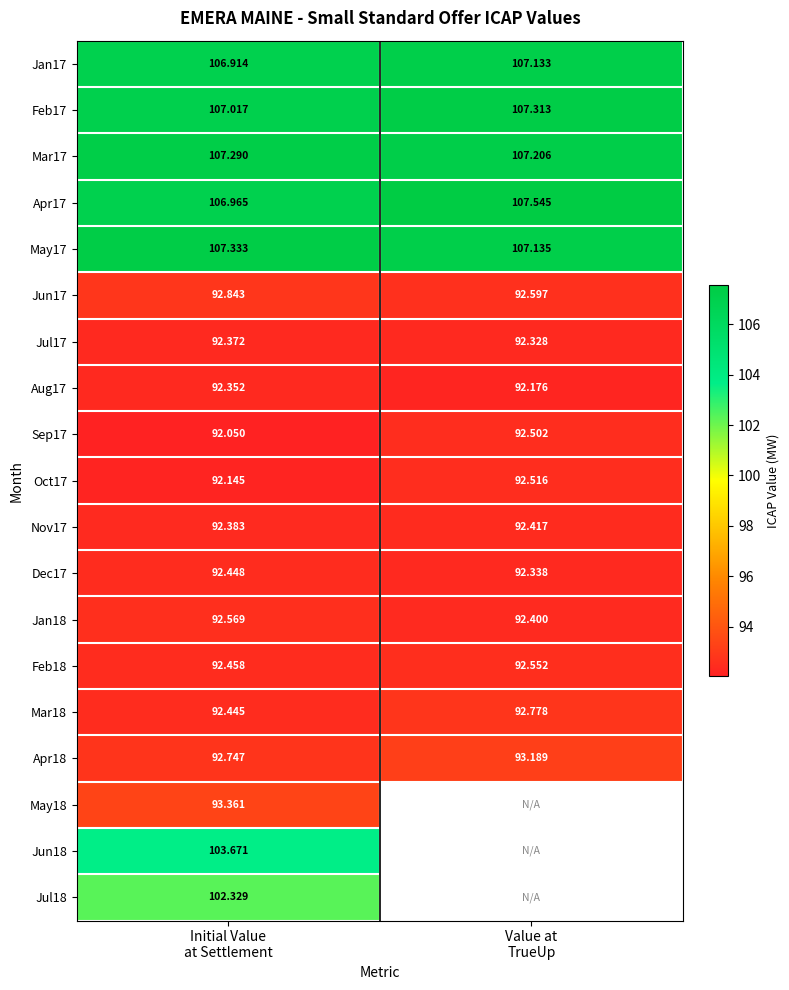

The May18 series shows 46.3 at Initial Value at Settlement. True or false?

False